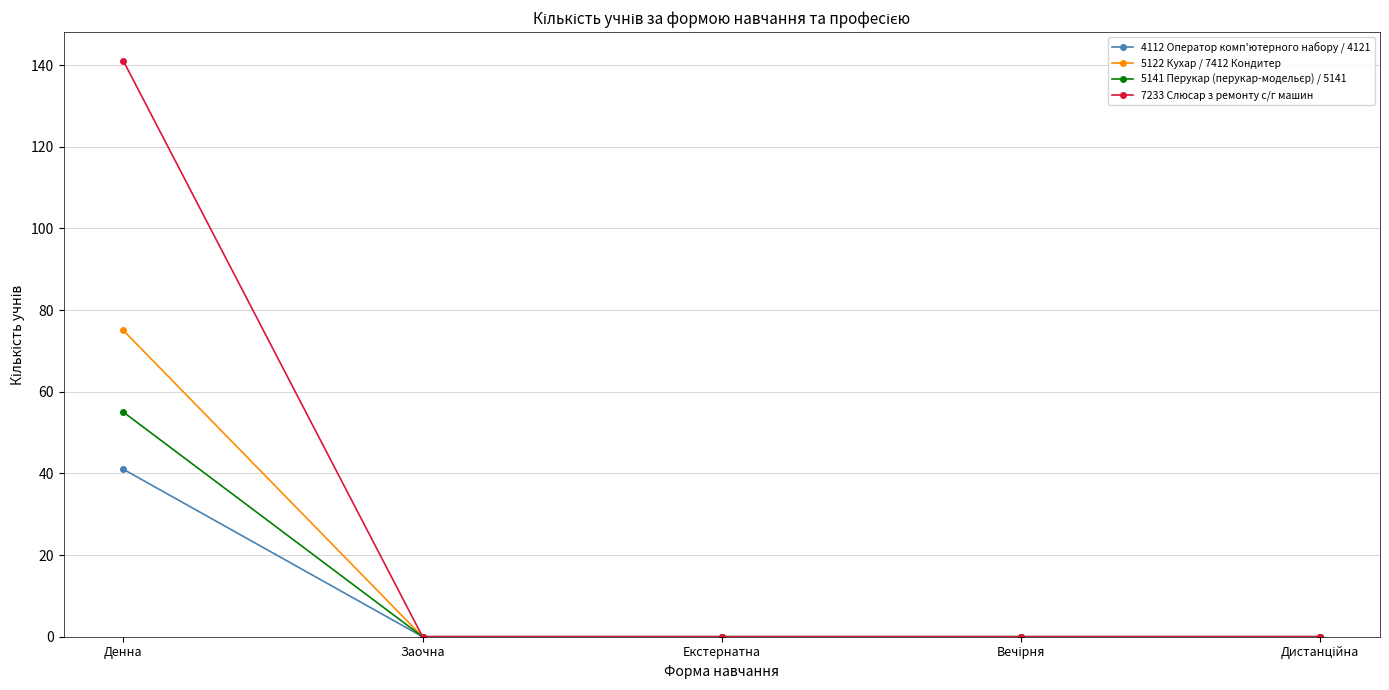

What value does the 7233 Слюсар з ремонту с/г машин series have at Денна, to the nearest 5?

140